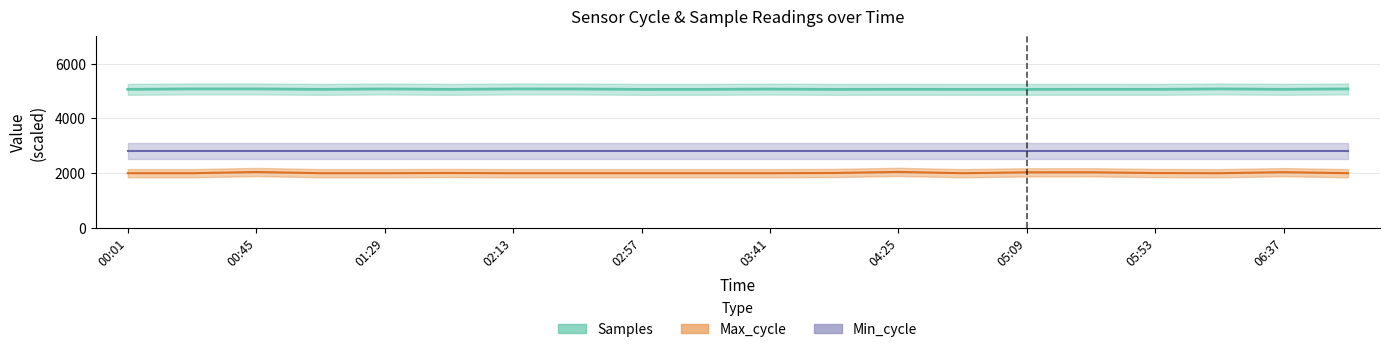

What is the maximum value shown in the chart?

5071.9